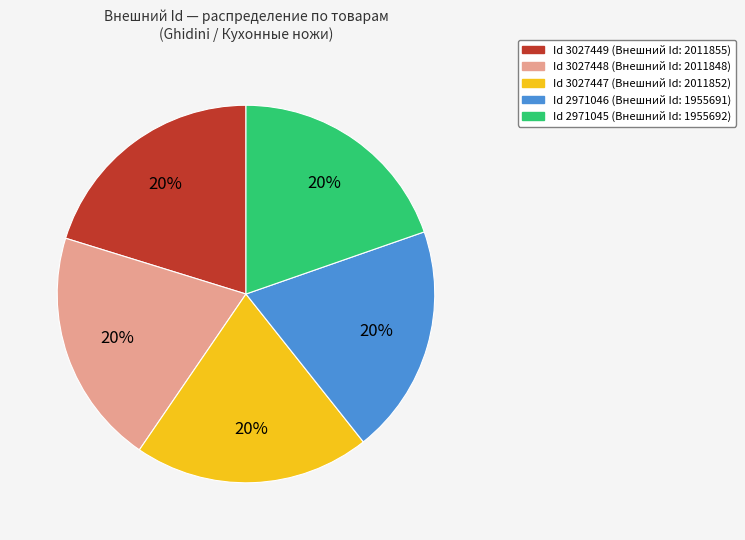

To the nearest percent, what is the average slice percentage?

20%